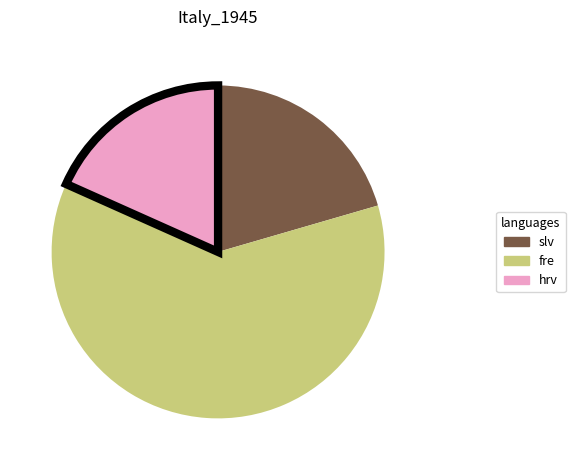

Does any single category account for the majority?

Yes